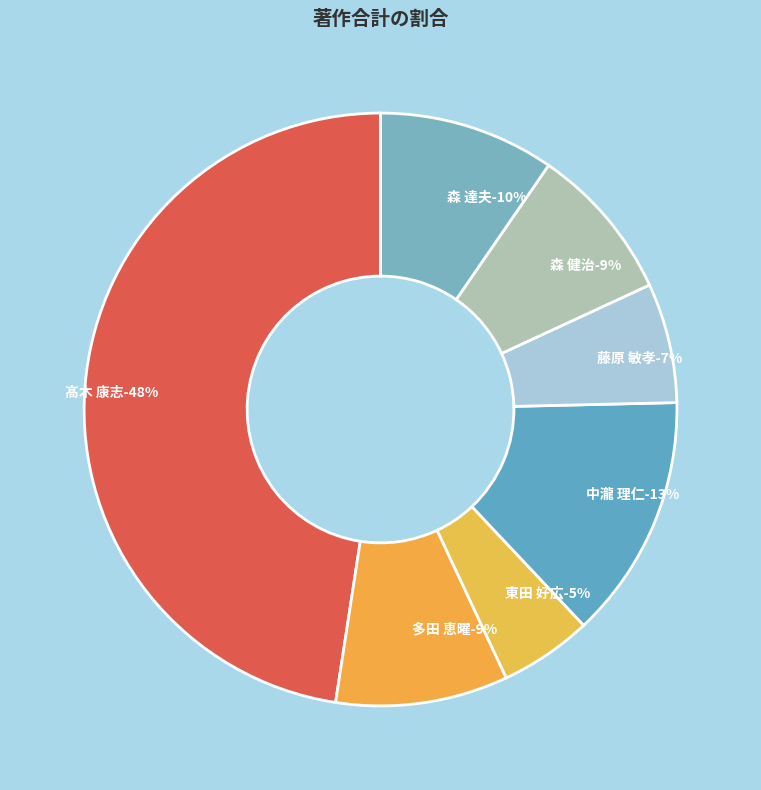

Is there a majority slice in this chart?

No